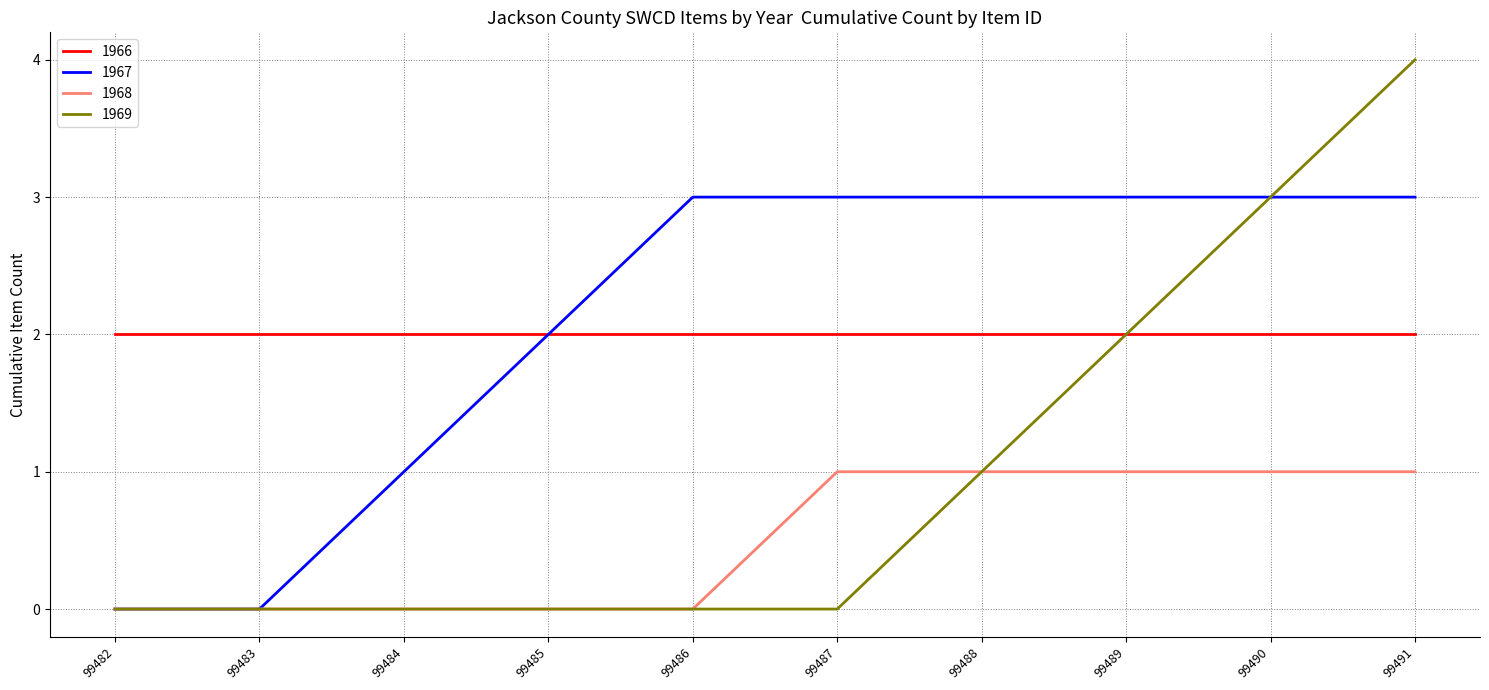

At 99491, list the series in order from largest to smallest.

1969, 1967, 1966, 1968